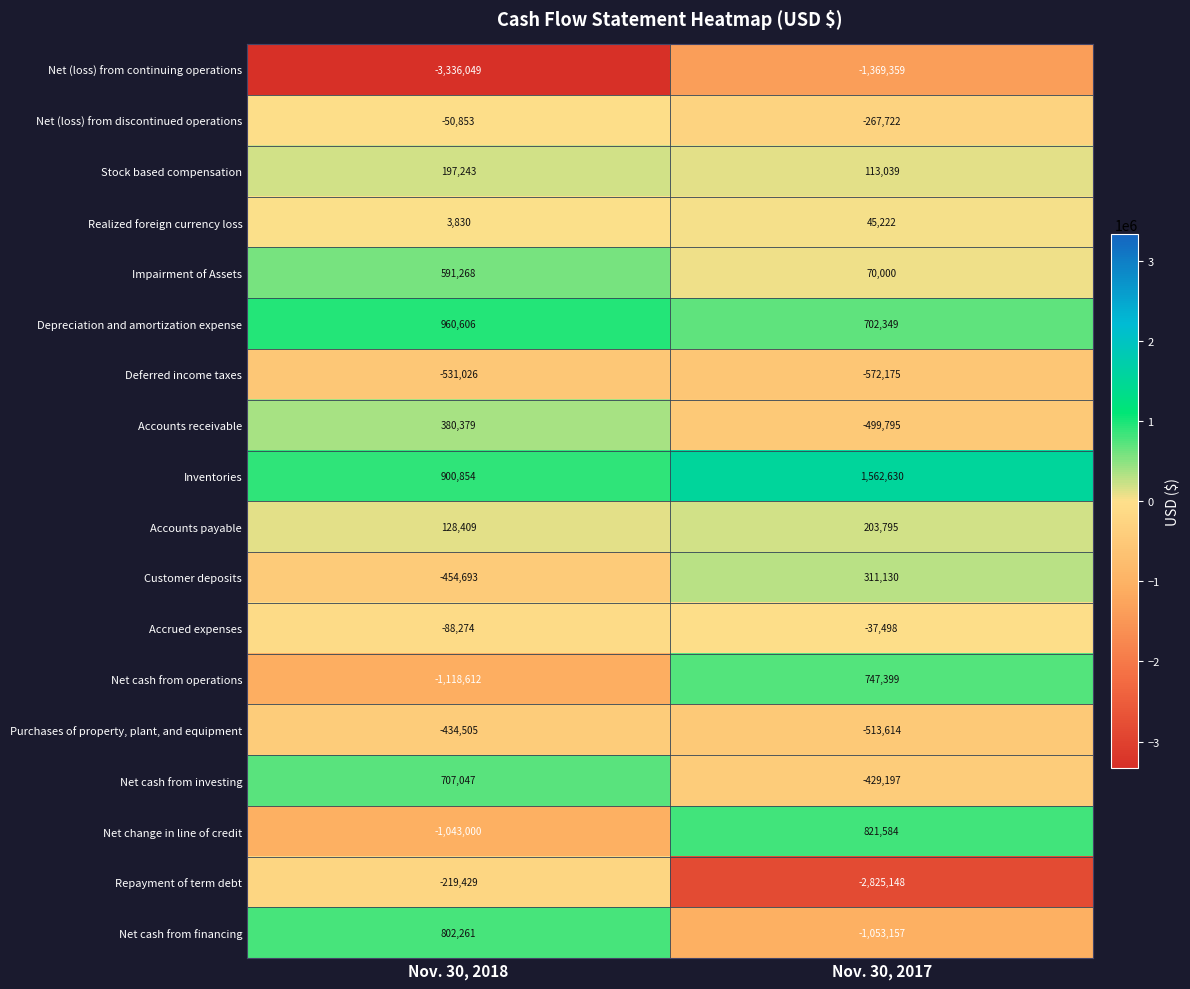

At which label does Purchases of property, plant, and equipment reach its peak?

Nov. 30, 2018